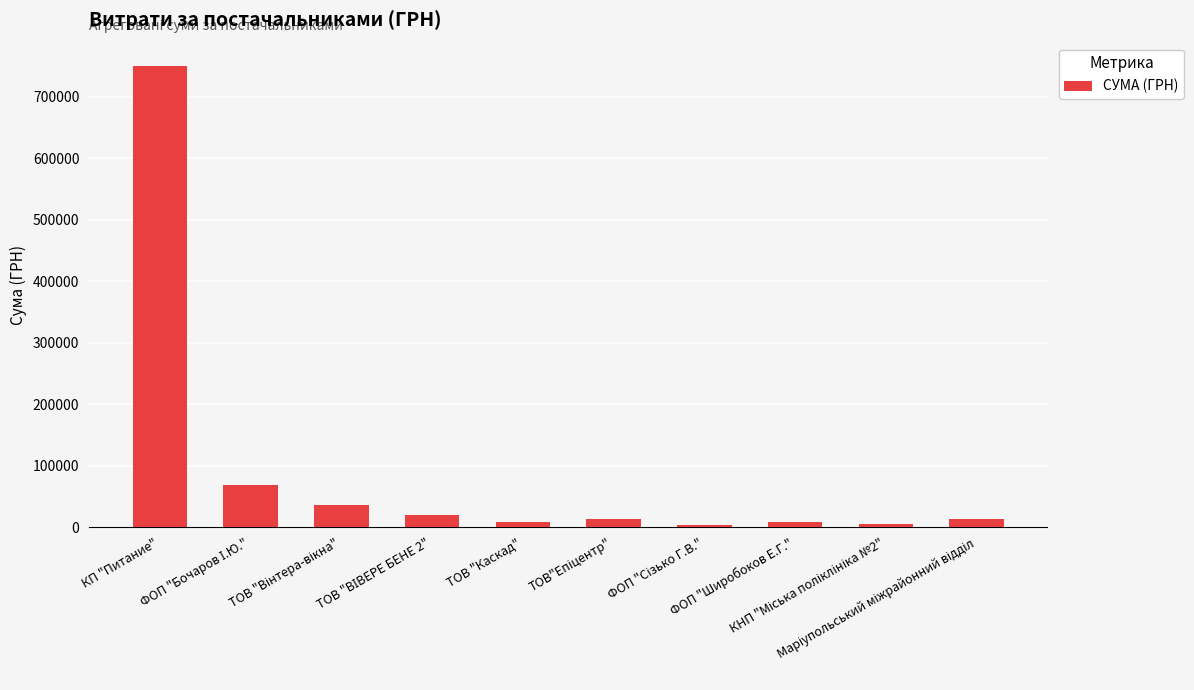

What is the difference between the second highest and minimum values?

64980.6